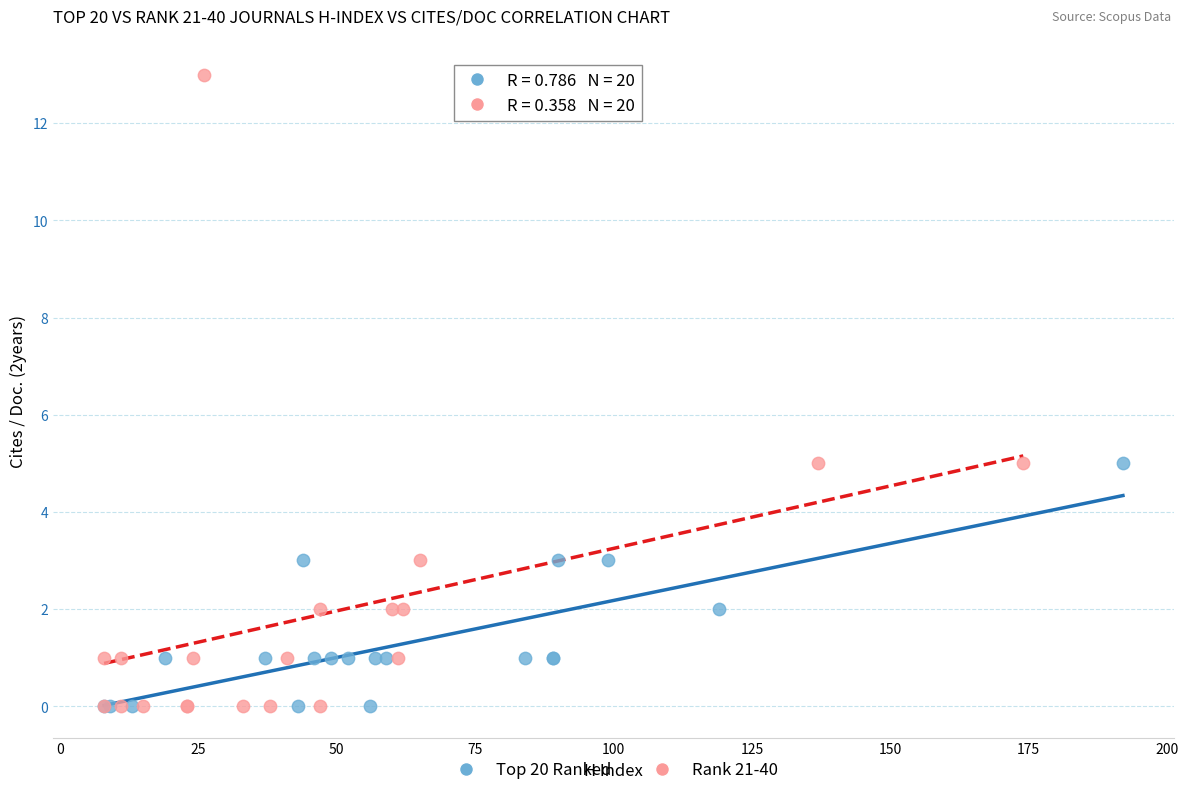

Which series contains the highest Y value?

Rank 21-40